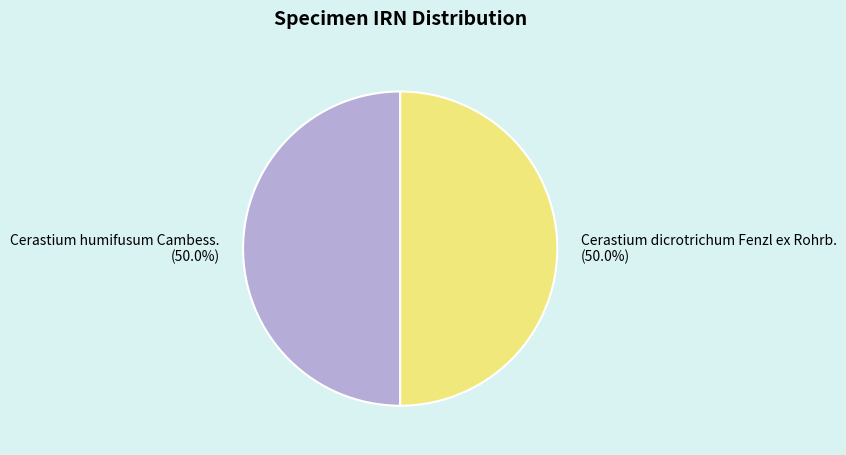

Approximately how many times larger is the value at Cerastium humifusum Cambess. compared to Cerastium dicrotrichum Fenzl ex Rohrb.?

1.0